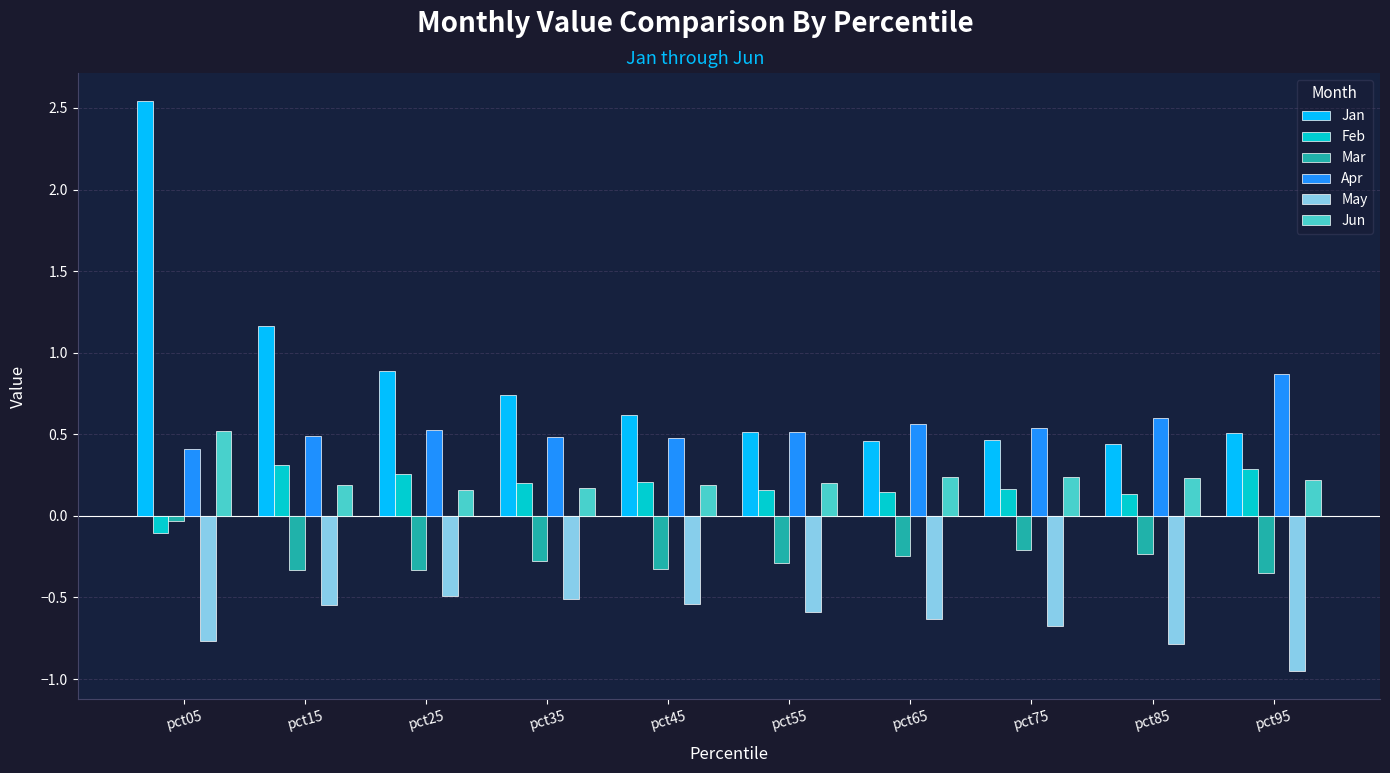

At which label does Feb reach its minimum?

pct05